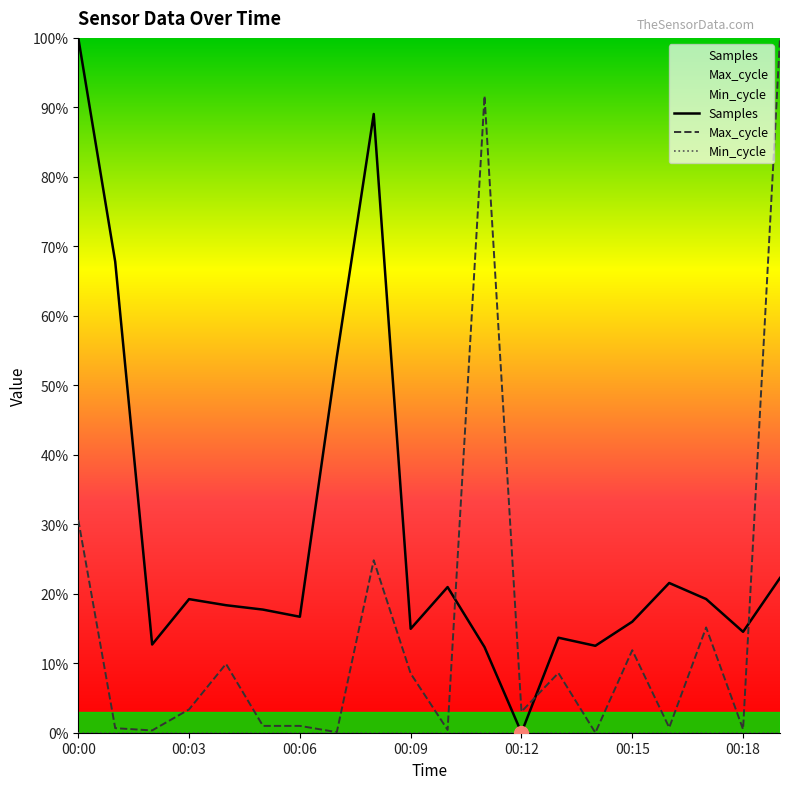

What is the approximate value of Samples at 00:03?

19.2